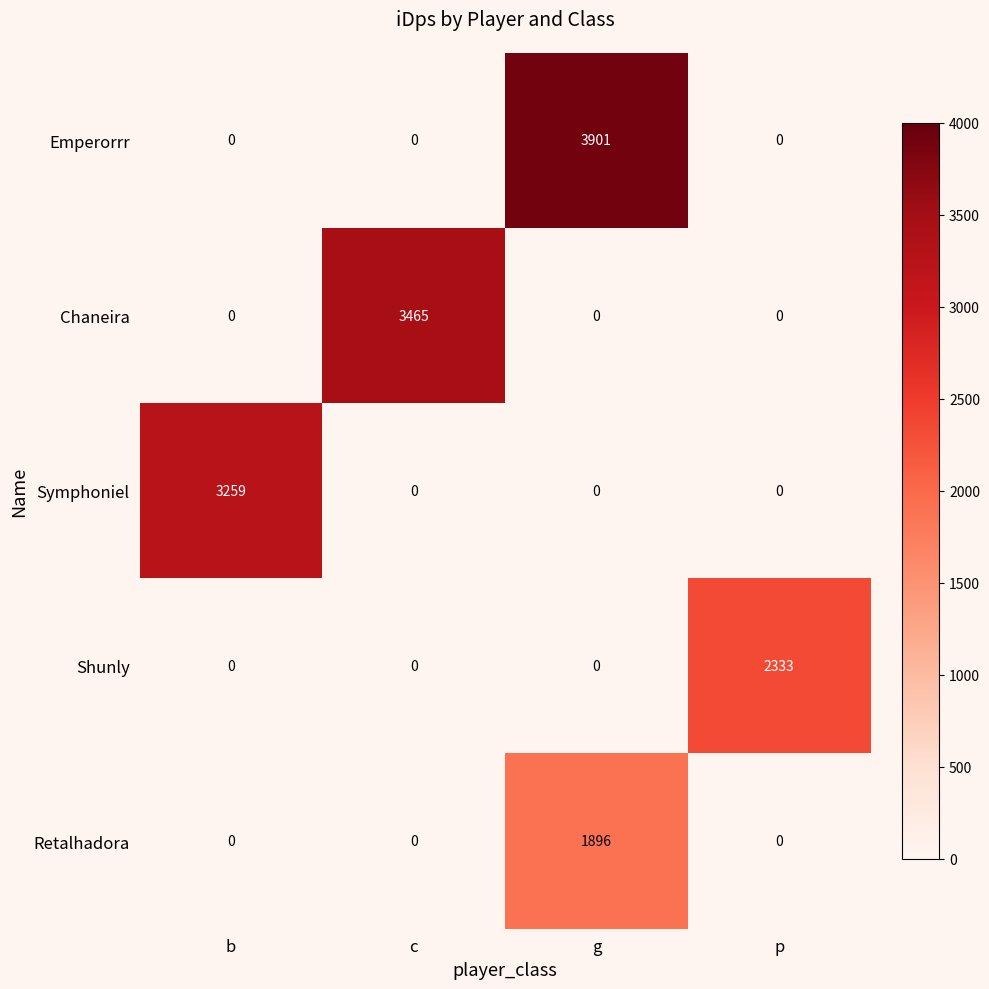

At which category is the sum across all series the highest?

g